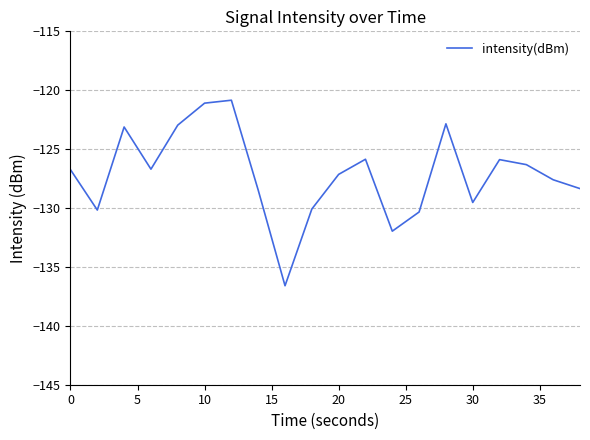

Does the chart display data point markers on the line(s)?

No